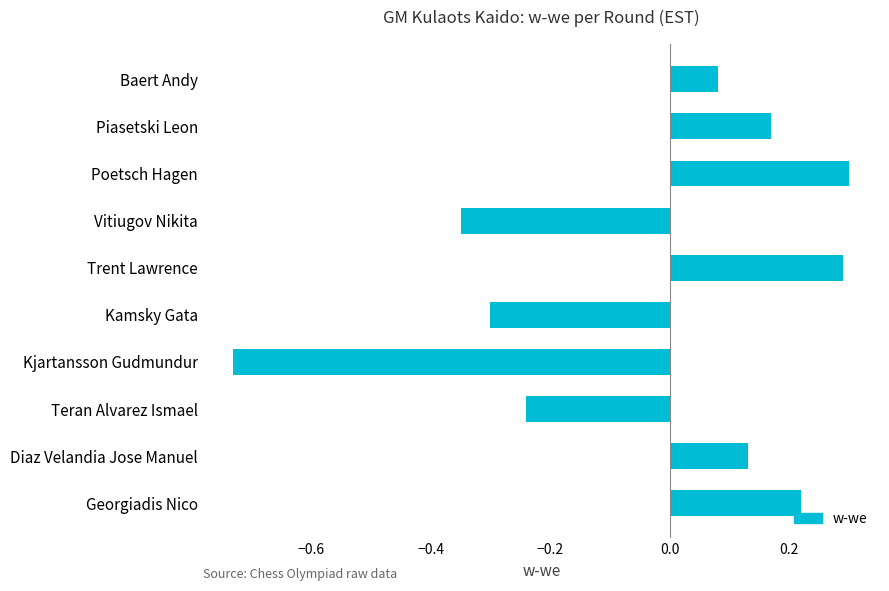

Rank the categories by value from highest to lowest.

Poetsch Hagen, Trent Lawrence, Georgiadis Nico, Piasetski Leon, Diaz Velandia Jose Manuel, Baert Andy, Teran Alvarez Ismael, Kamsky Gata, Vitiugov Nikita, Kjartansson Gudmundur